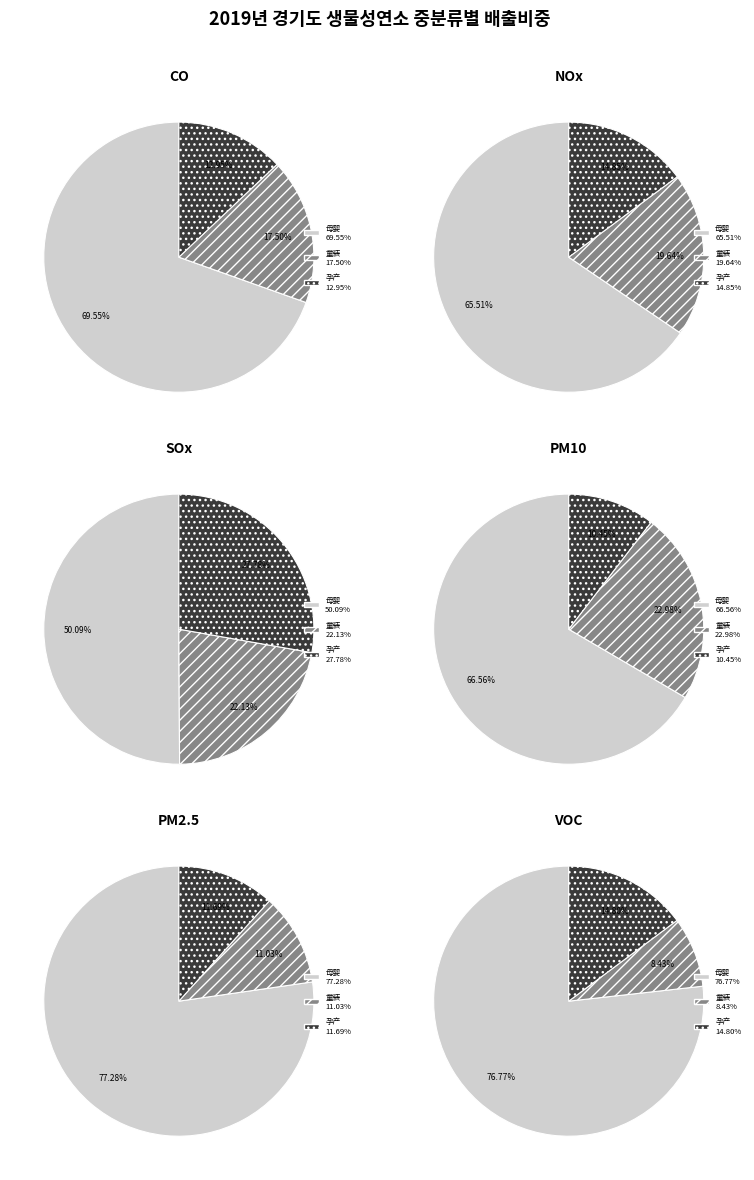

What is the majority slice?

母婴